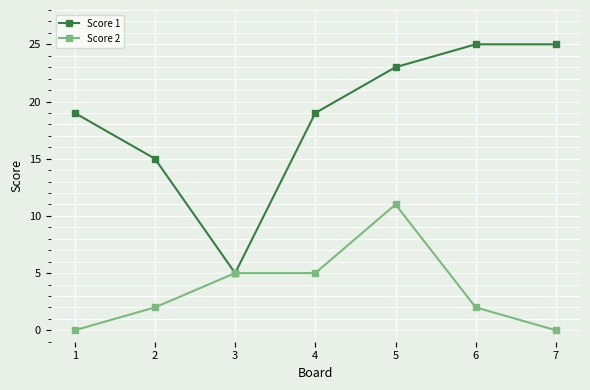

What is the value of the Score 2 point at the 3rd from the left?

5